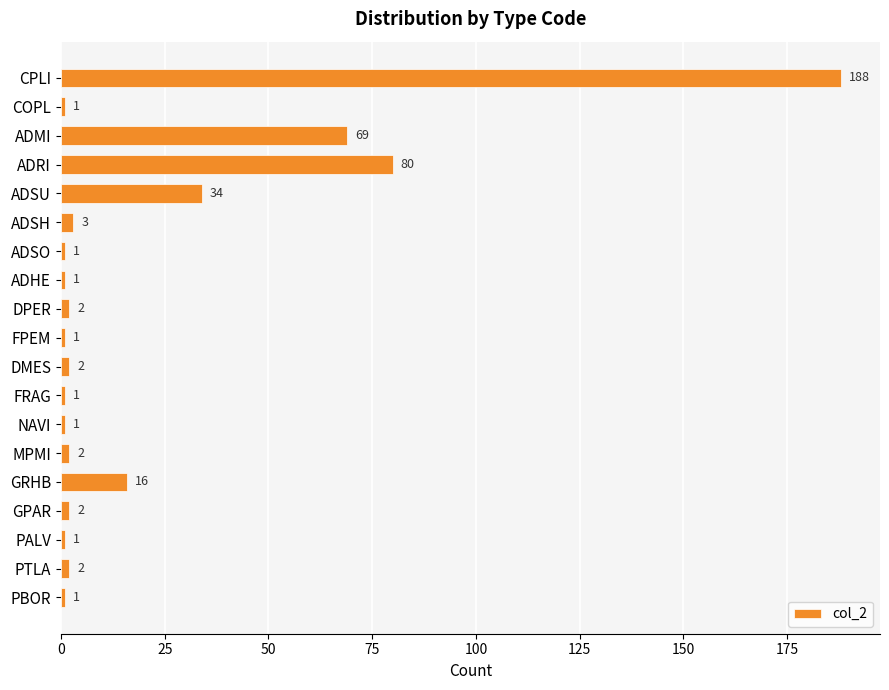

What is the change in value from COPL to ADSU?

+33